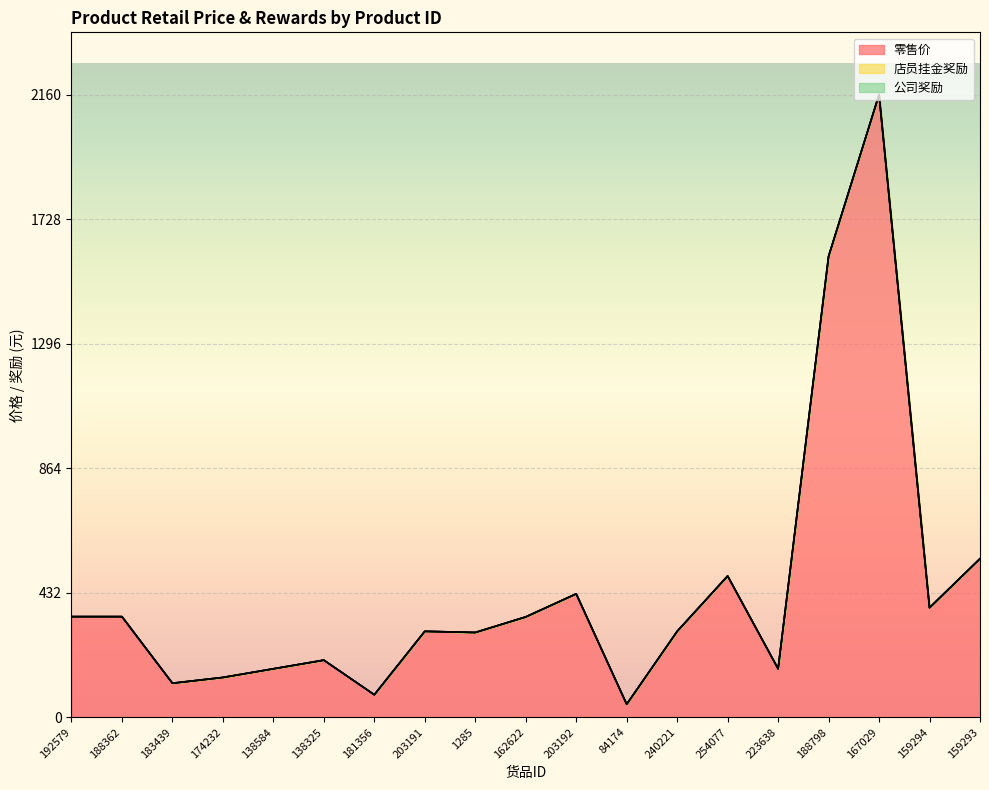

Read the 零售价 value at 162622.

348